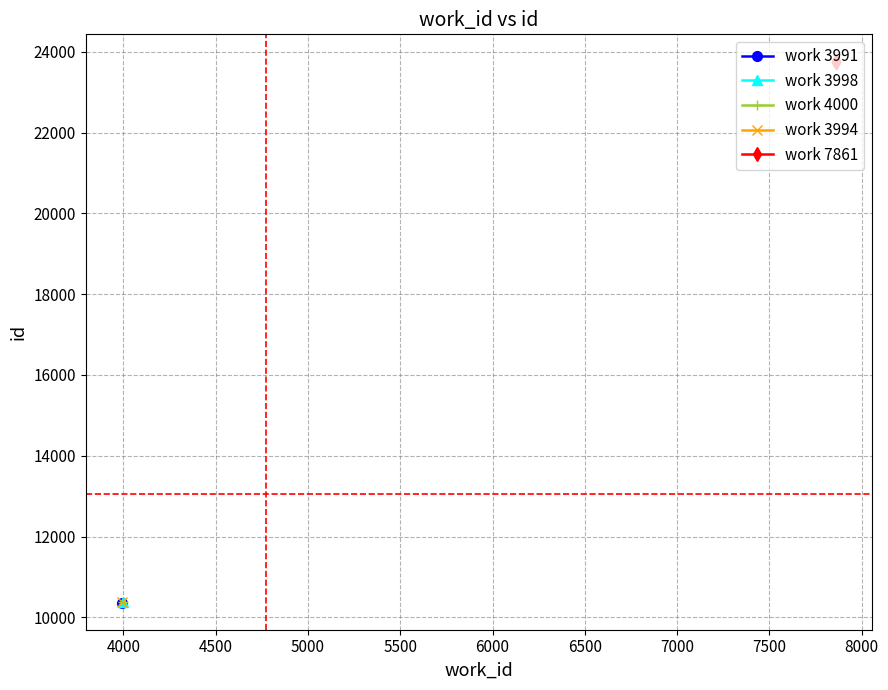

What is the value of the 3rd point from the left?

23760